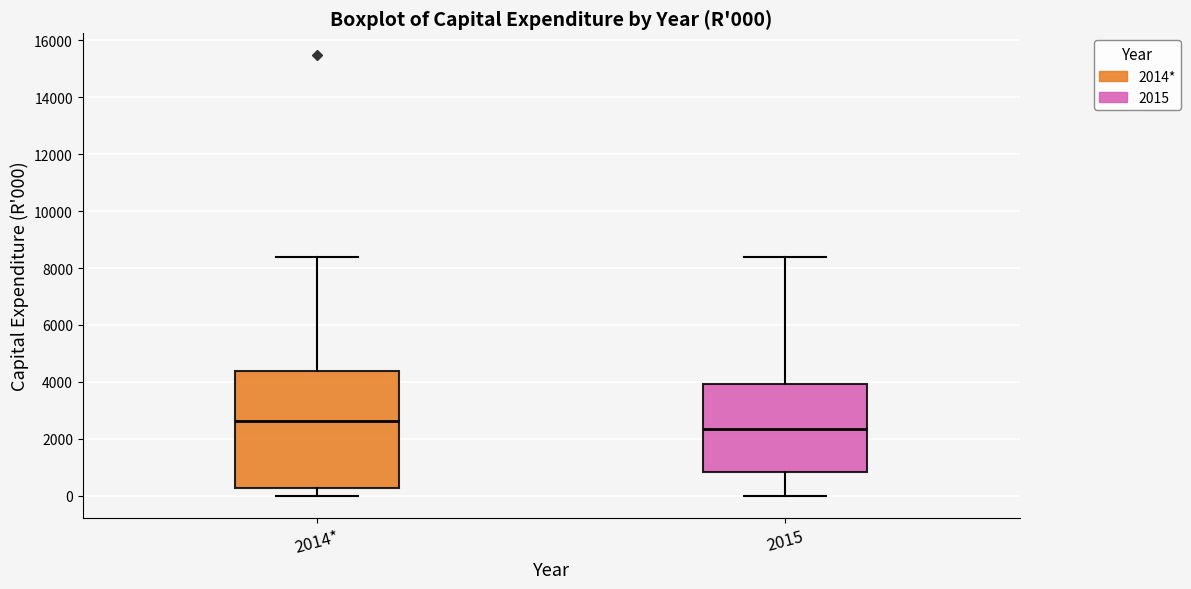

Which box is the tallest, from its lower edge to its upper edge?

2014*